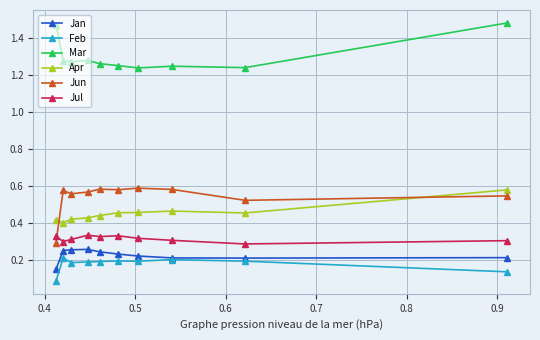

Count the Apr values in the range 0 to 1.

10